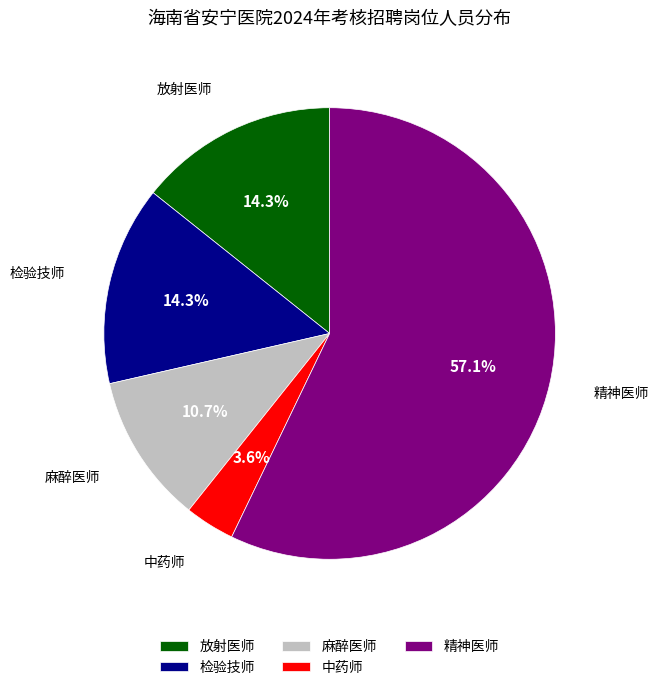

How many slices are in this pie chart?

5